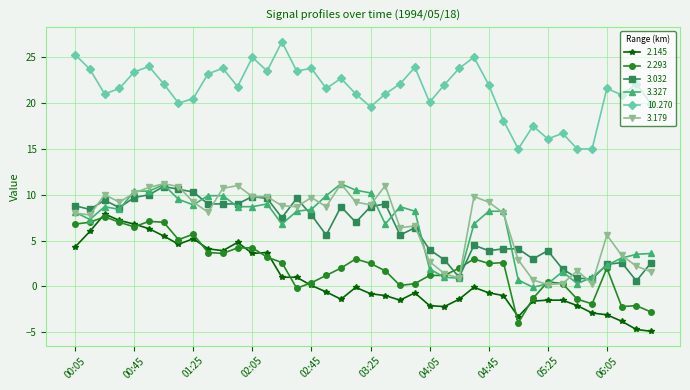

What is the smallest value displayed?

-4.9